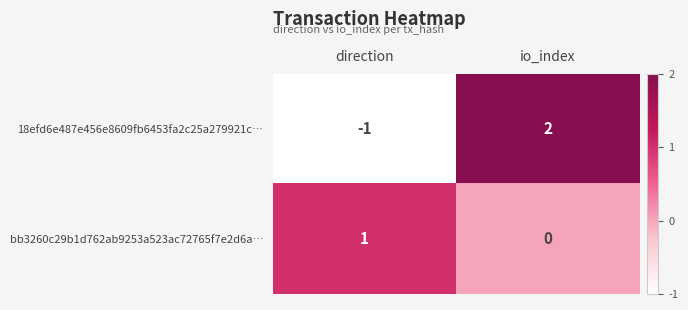

Which series changed the most between direction and io_index?

18efd6e487e456e8609fb6453fa2c25a279921c…